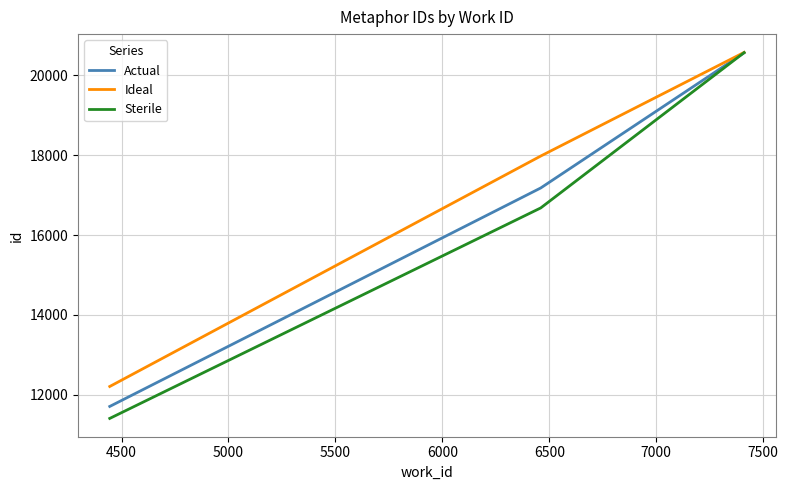

Which series has the largest range (max minus min)?

Sterile